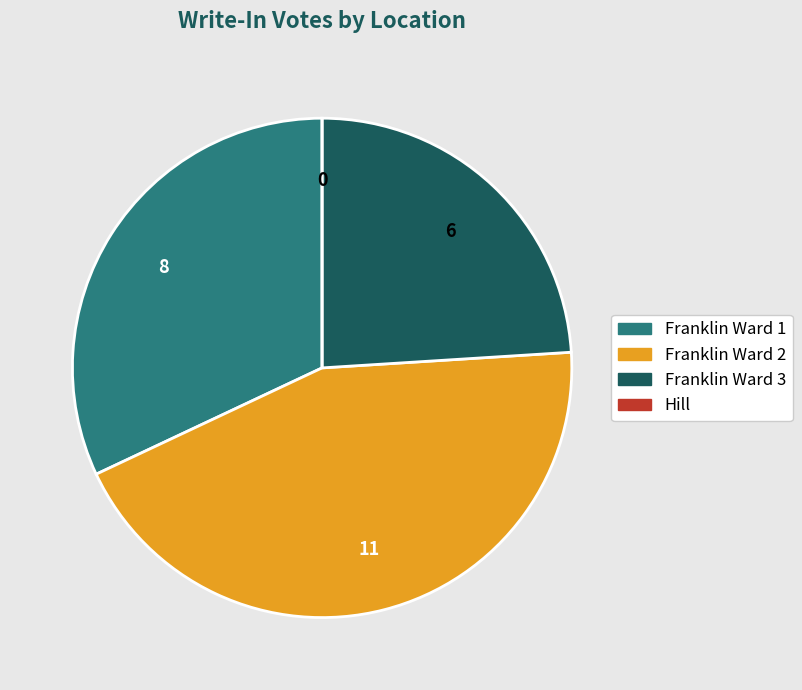

Which slice is the largest?

Franklin Ward 2